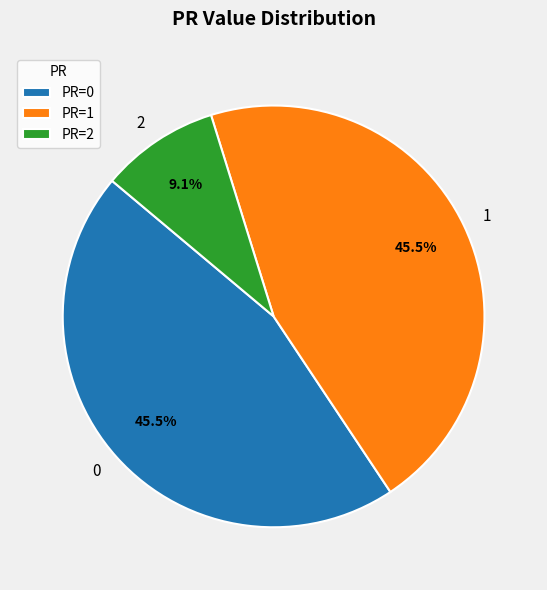

What percentage is NOT represented by 0?

54.5%